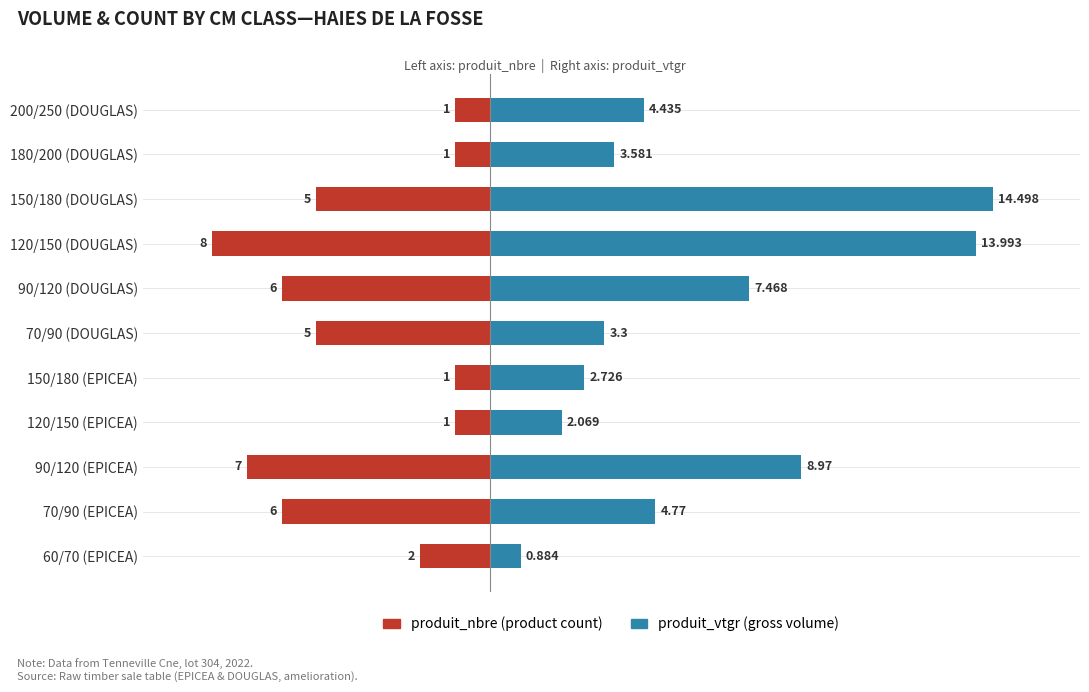

At 70/90 (EPICEA), list the series in order from largest to smallest.

produit_vtgr (gross volume), produit_nbre (product count)